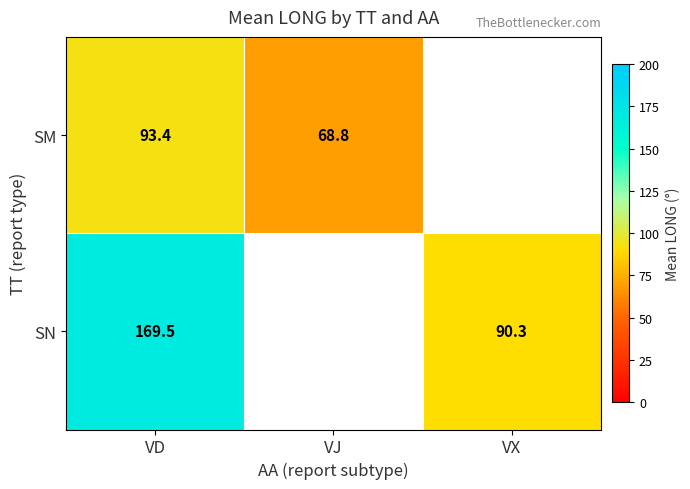

Is the value of SN at VX greater than the value of SM at VJ?

Yes